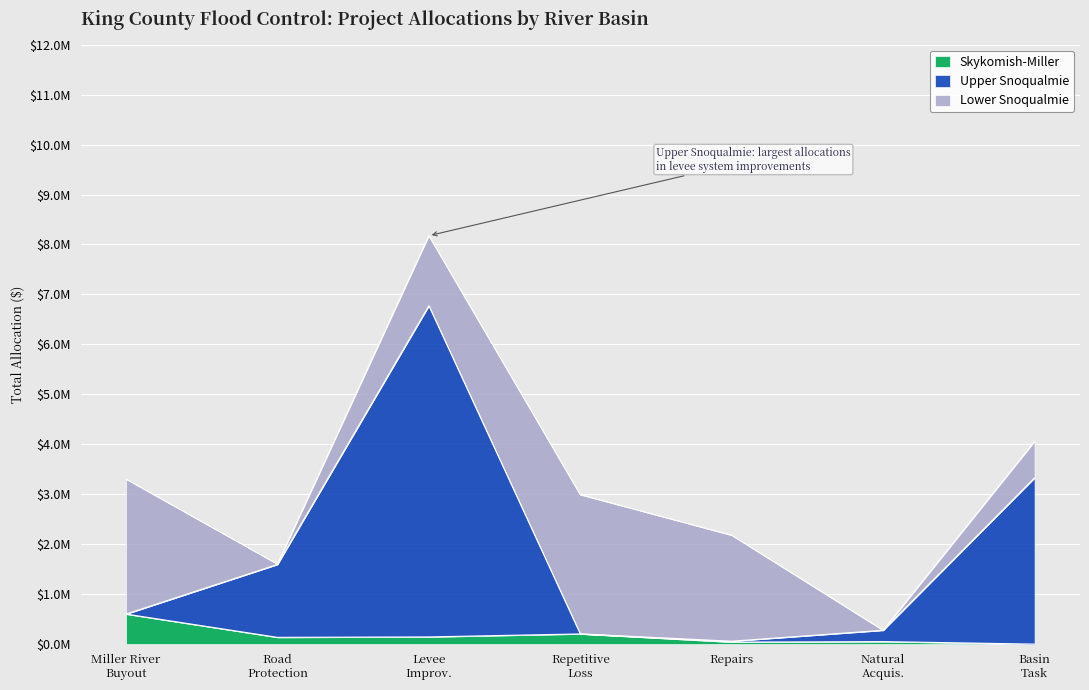

Which series has the largest total across all categories?

Upper Snoqualmie